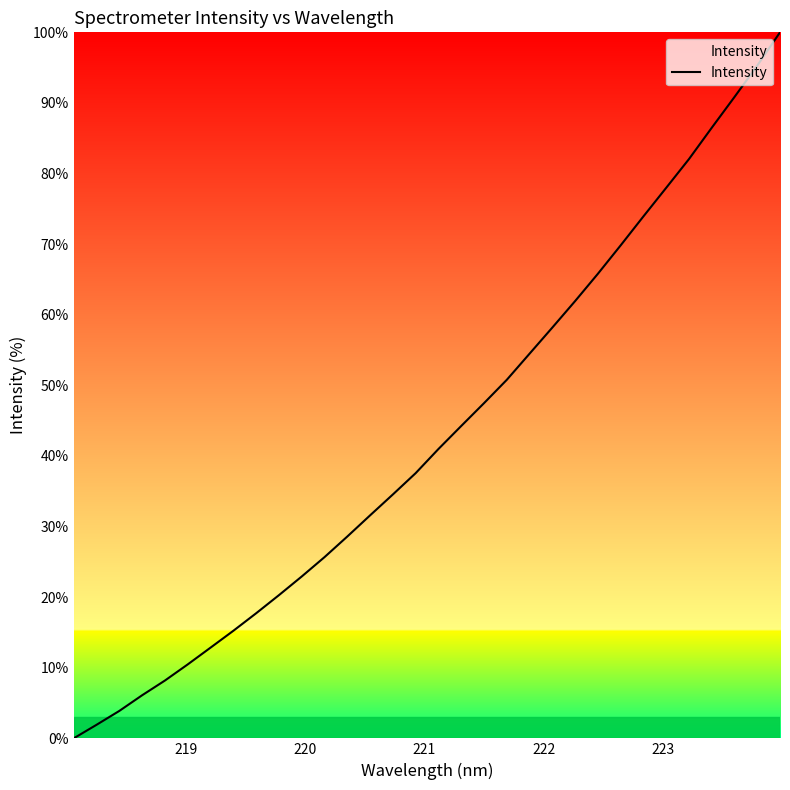

What is the greatest value displayed?

100.0